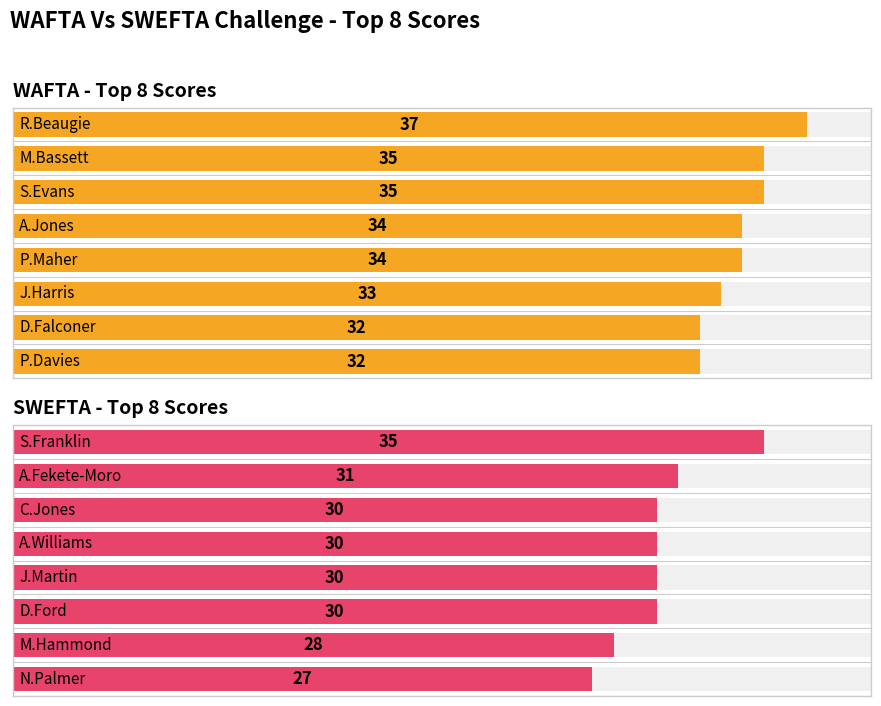

Count the number of data series in this chart.

2